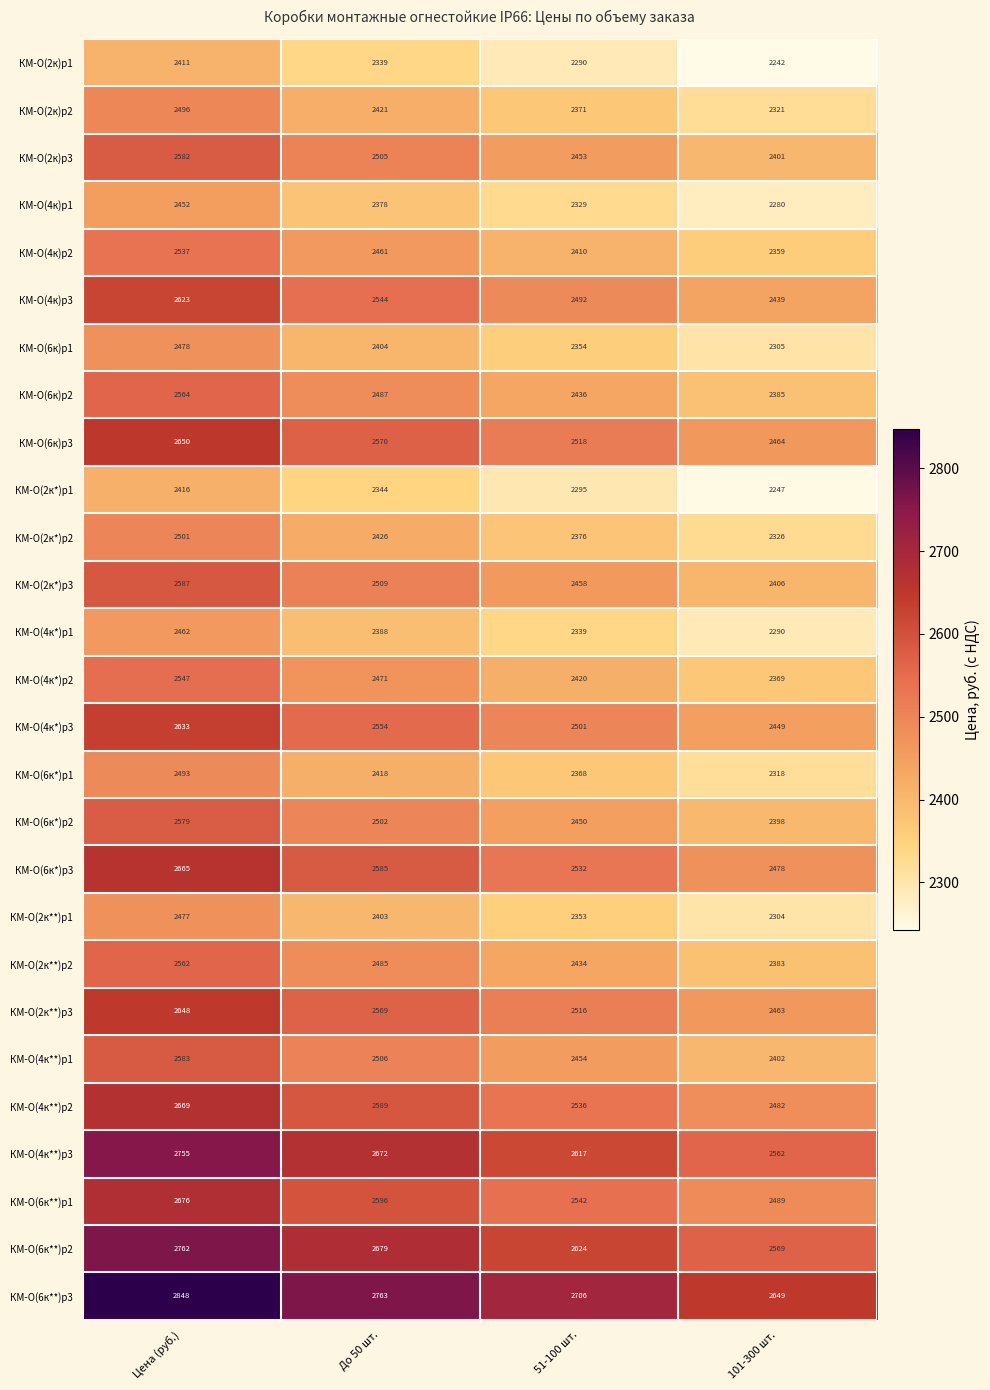

What is the spread (max minus min) of values at 101-300 шт.?

407